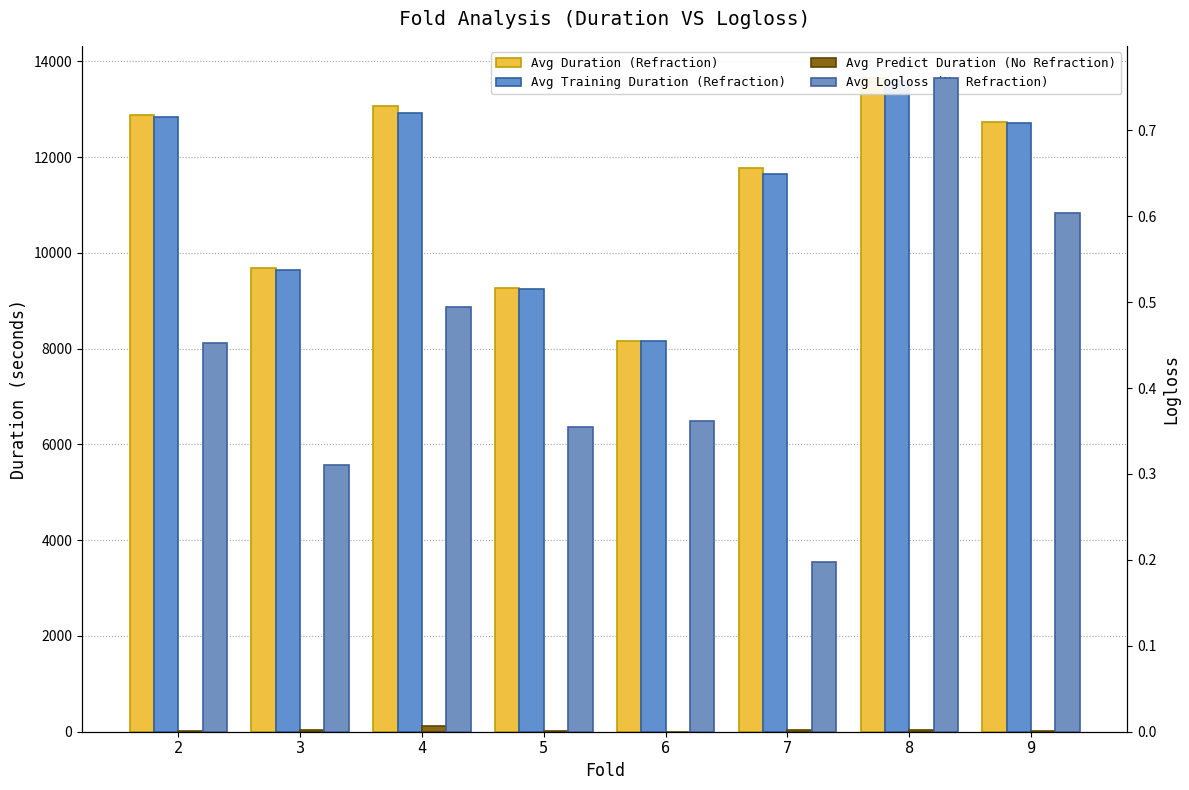

The value of Avg Logloss (No Refraction) at 3 is 0.4. True or false?

False